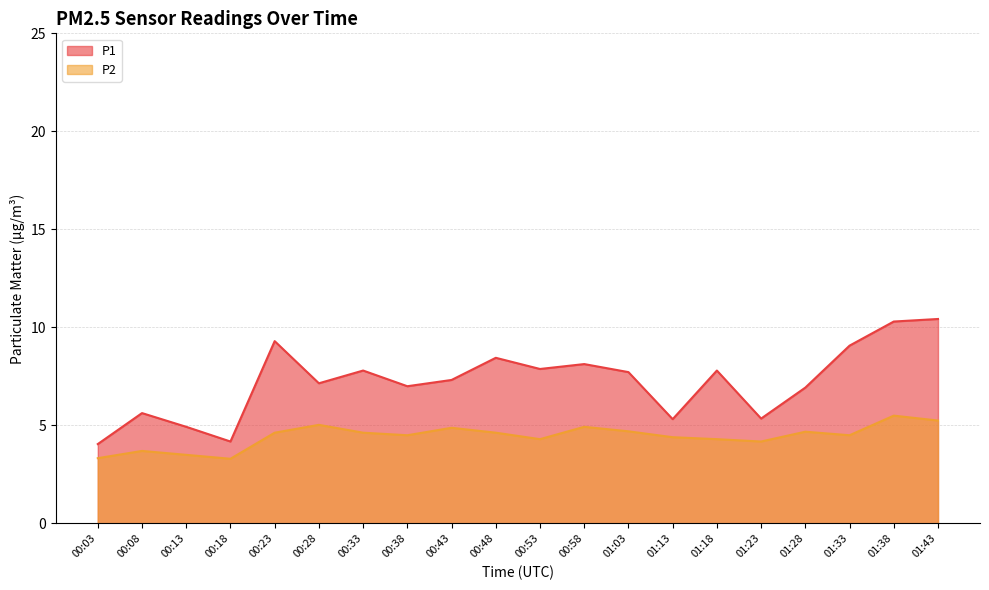

At which category does P1 reach its first local valley?

00:18